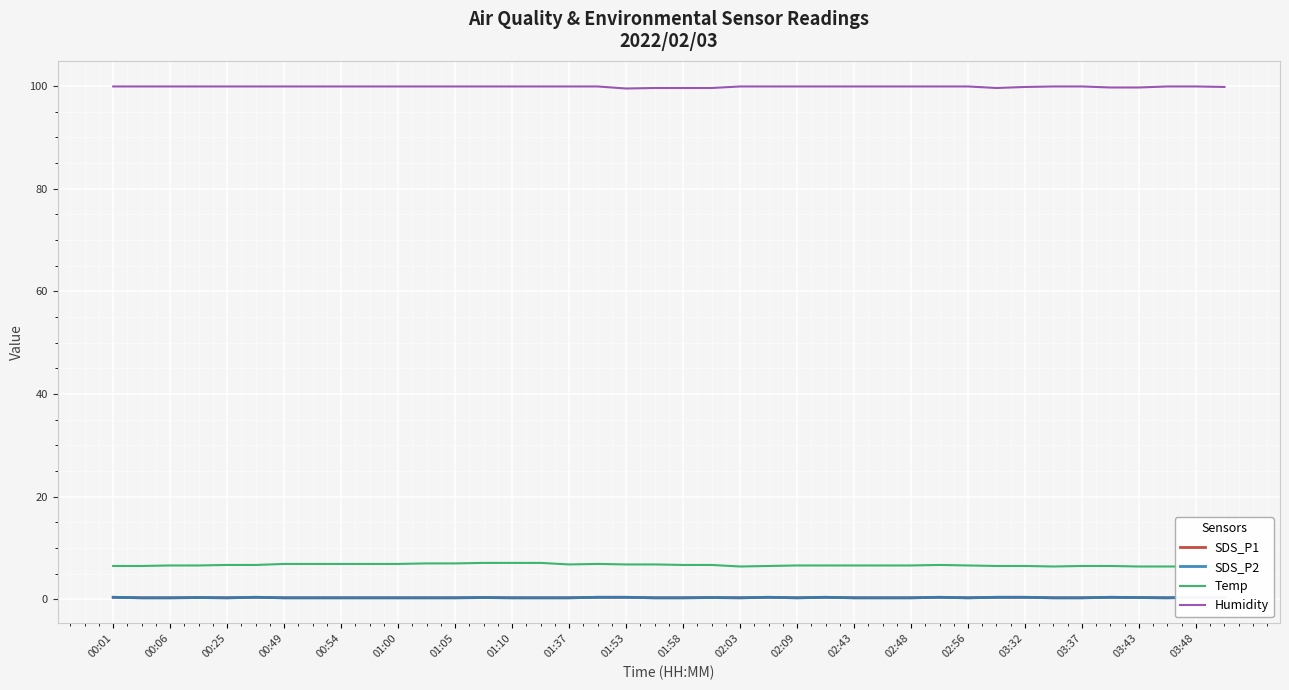

The Humidity series shows 160.4 at 01:53. True or false?

False